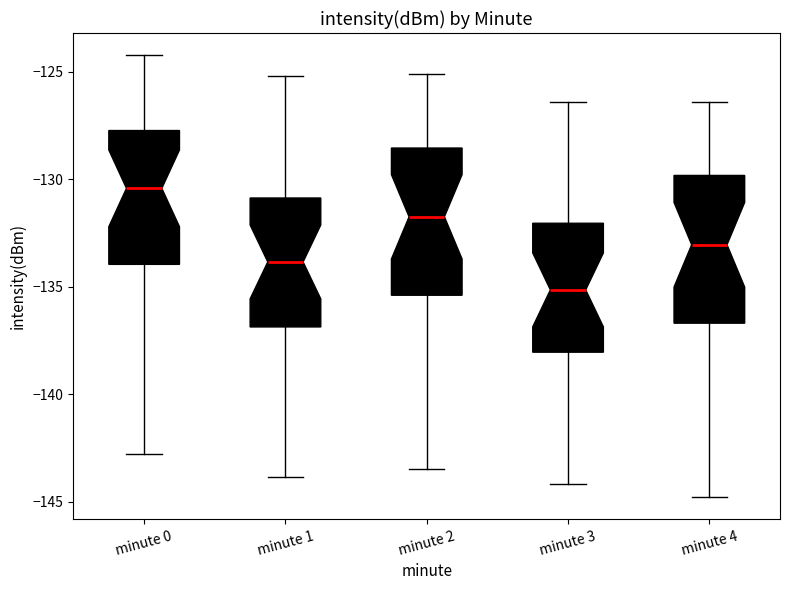

Which box has the highest median line?

minute 0